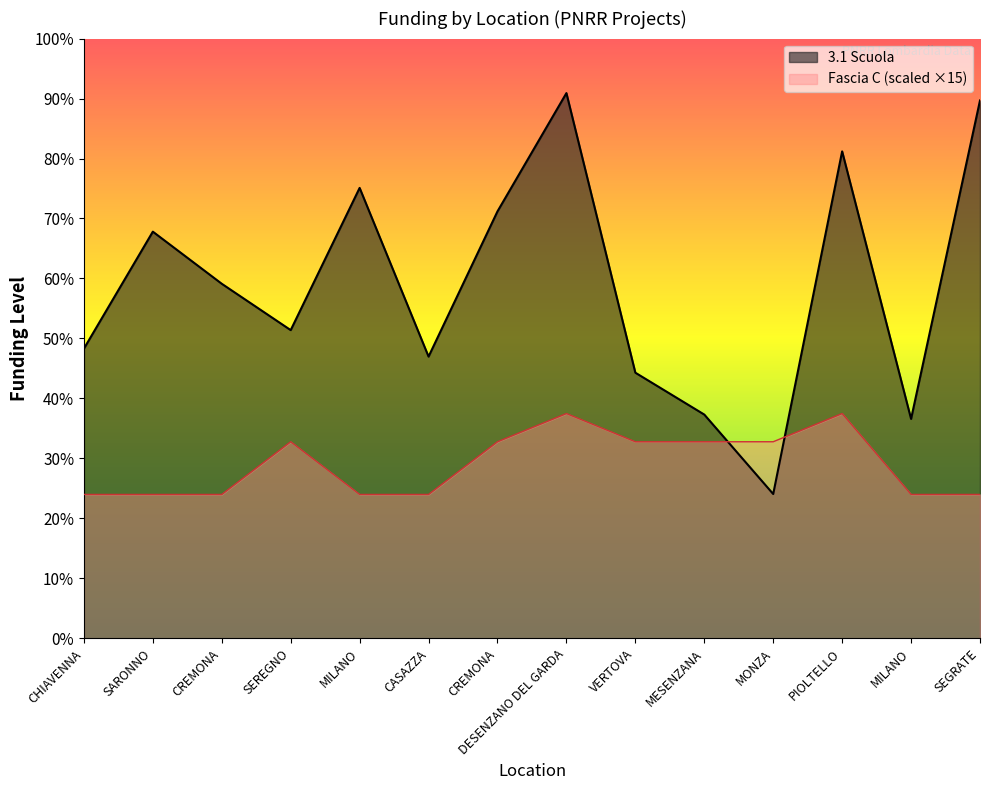

Which series changed the most between CREMONA and VERTOVA?

3.1 Scuola